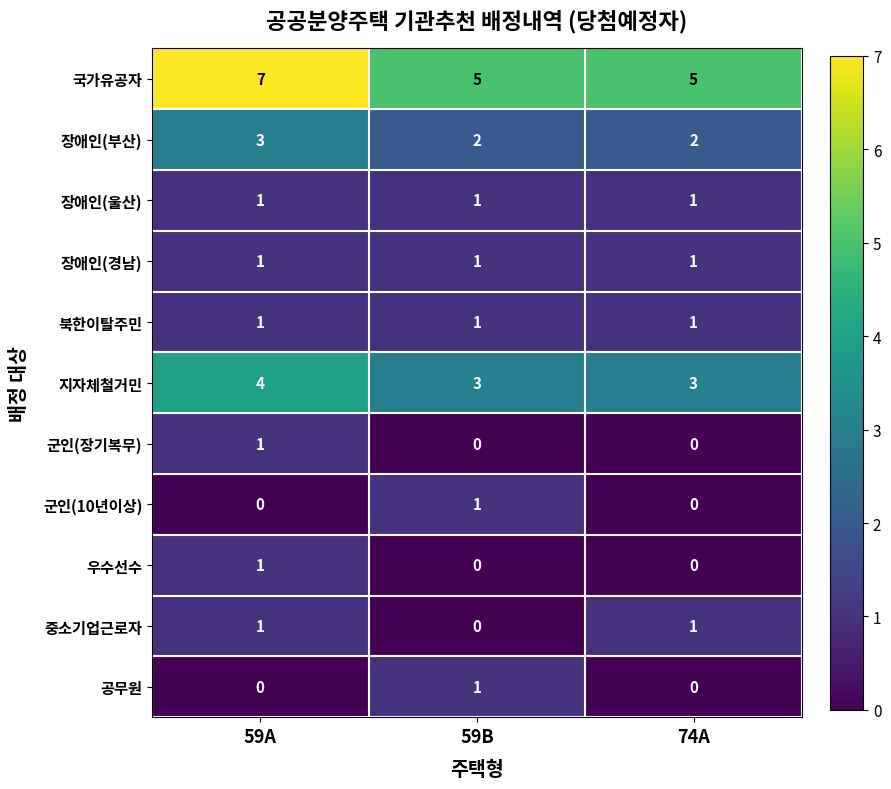

What is the lowest value of the 지자체철거민 series?

3